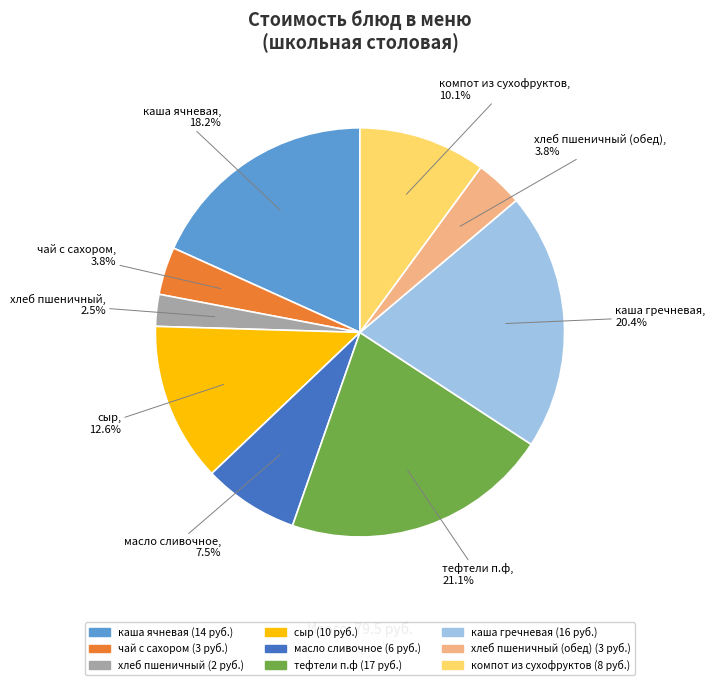

Is there a majority slice in this chart?

No